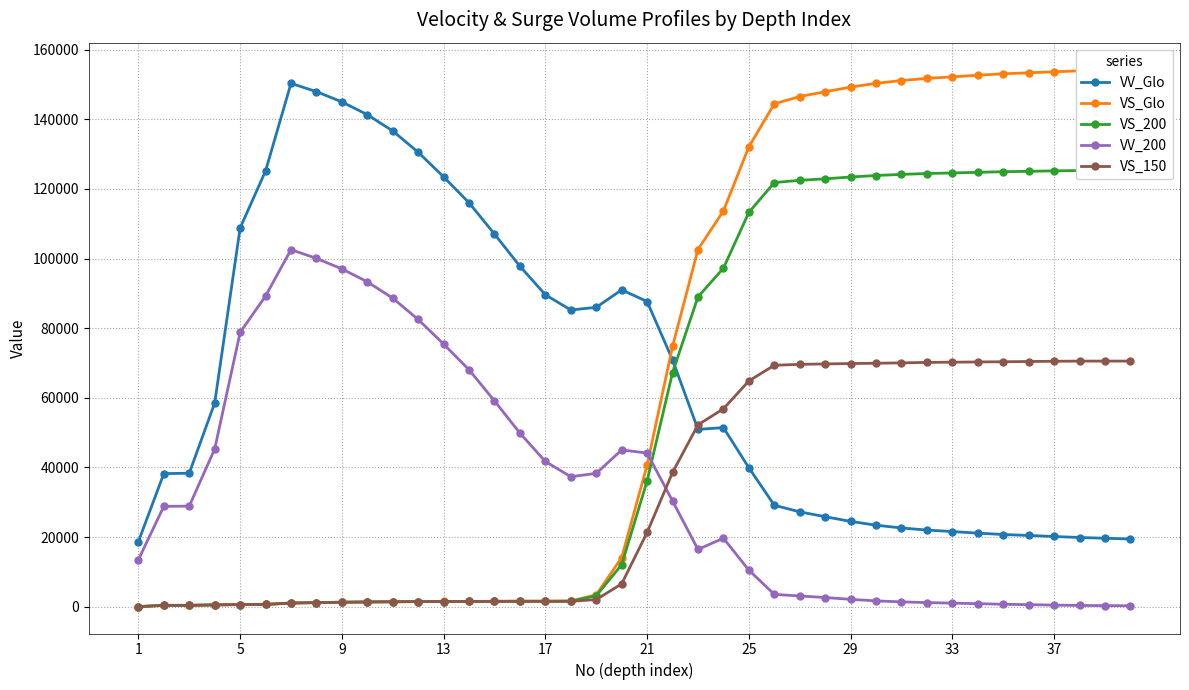

Reading left to right, extract all data points from this chart.

VV_Glo: 18661	38204	38335	58493	108760	125144	150316	147930	144993	141317	136642	130530	123454	116002	107034	97772	89590	85208	85973	90996	87646	70890	50914	51429	39899	29136	27225	25836	24490	23394	22602	21999	21567	21119	20720	20450	20154	19862	19647	19433
VS_Glo: 0	377	370	509	597	644	1037	1167	1273	1348	1399	1456	1479	1500	1535	1574	1593	1610	3405	14084	40642	74743	102587	113659	132062	144438	146526	147904	149223	150315	151123	151736	152181	152647	153054	153342	153639	153907	154101	154285
VS_200: 0	377	370	509	588	636	1036	1165	1272	1348	1399	1456	1478	1500	1530	1562	1559	1577	3112	12055	36095	67237	88975	97216	113241	121820	122459	122891	123402	123843	124163	124410	124574	124759	124936	125041	125176	125273	125326	125376
VV_200: 13480	28811	28873	45279	78764	89226	102543	100042	97017	93314	88608	82487	75423	68029	59103	49838	41697	37331	38281	45019	44123	30352	16437	19667	10487	3525	3066	2625	2096	1657	1370	1162	1011	852	681	575	440	346	298	253
VS_150: 0	377	370	509	586	632	1032	1153	1264	1344	1397	1451	1472	1484	1496	1502	1506	1534	2031	6543	21306	38549	52223	56830	64826	69329	69597	69717	69829	69916	70026	70154	70218	70286	70346	70414	70485	70531	70529	70537